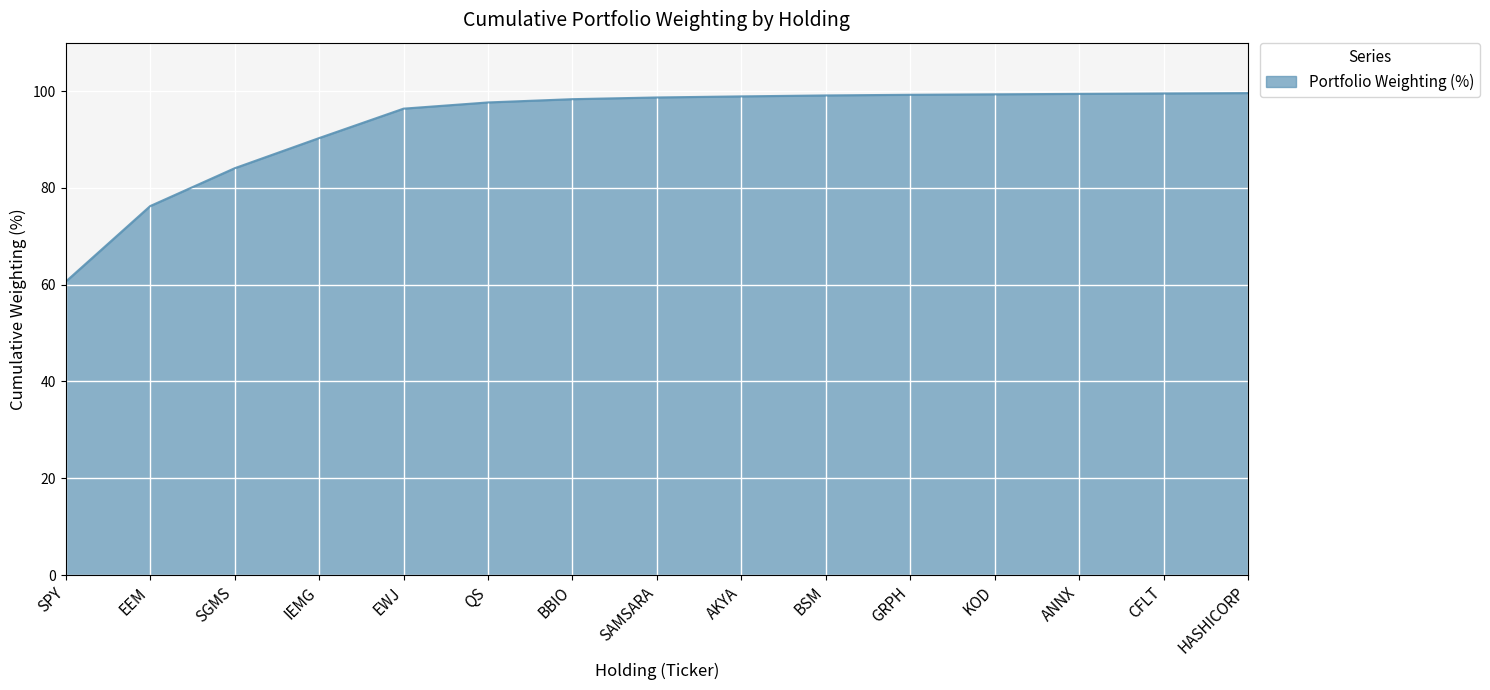

Is it true that the value at BBIO is 34.9?

False